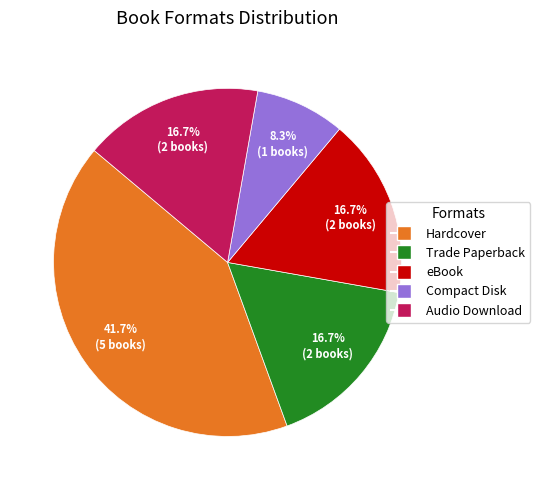

To the nearest percent, what is the difference between the largest and smallest slice percentages?

33%